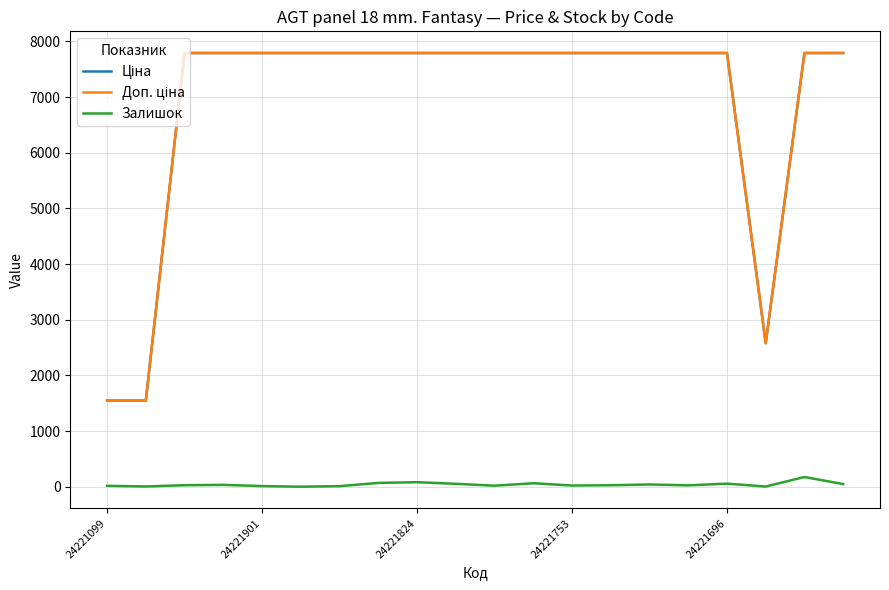

What is the highest value of the Залишок series?

174.0